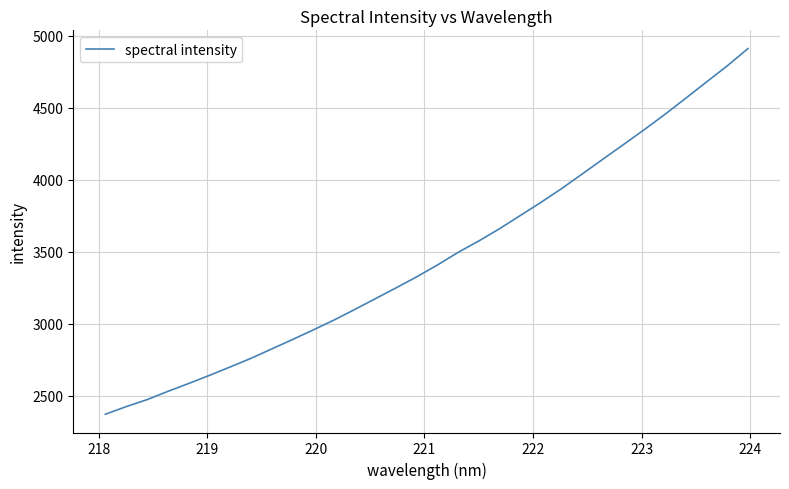

What is the smallest value displayed?

2373.4